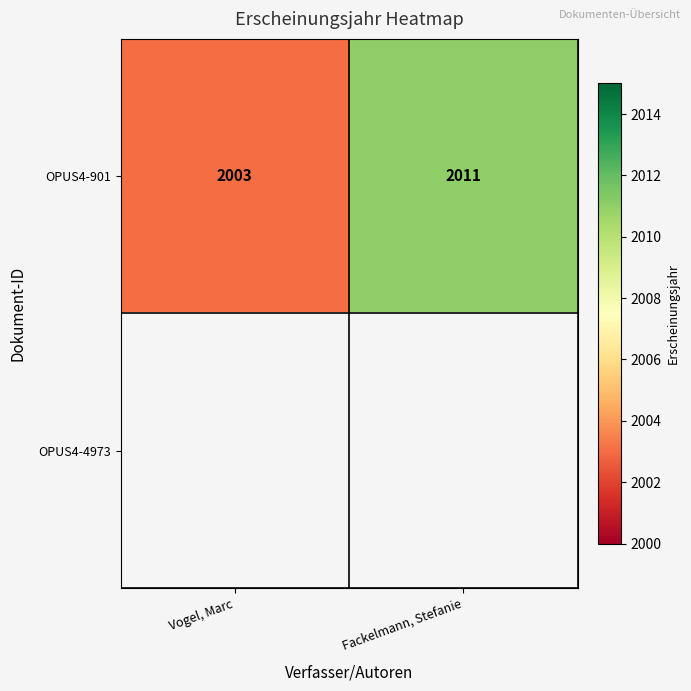

Rank the categories by OPUS4-901 value from highest to lowest.

Fackelmann, Stefanie, Vogel, Marc